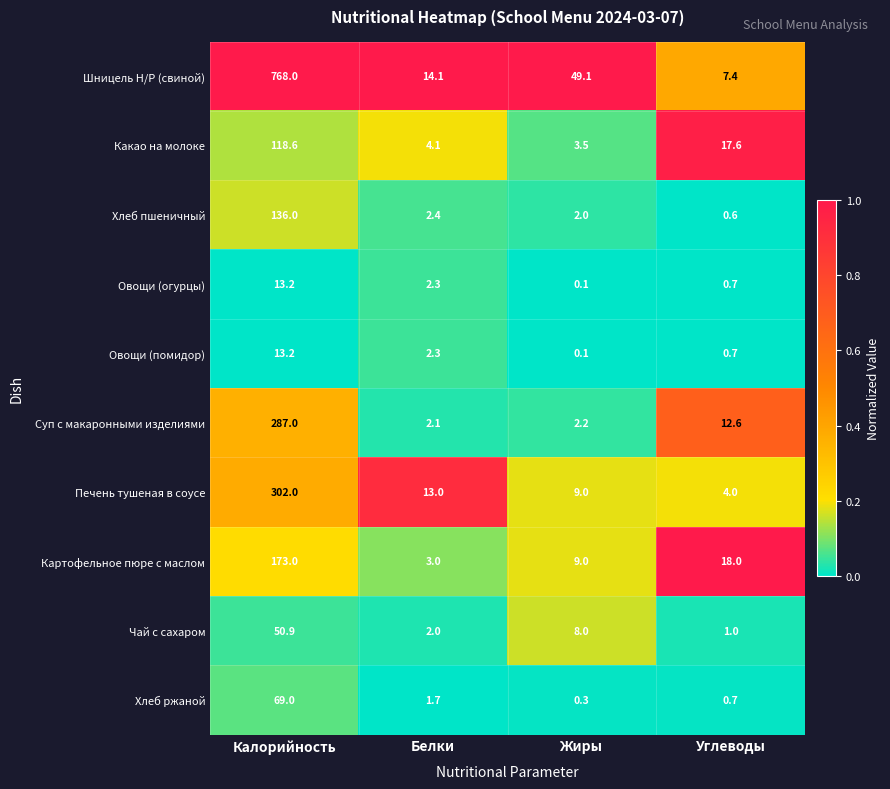

How many values in the Овощи (огурцы) series exceed 2?

2